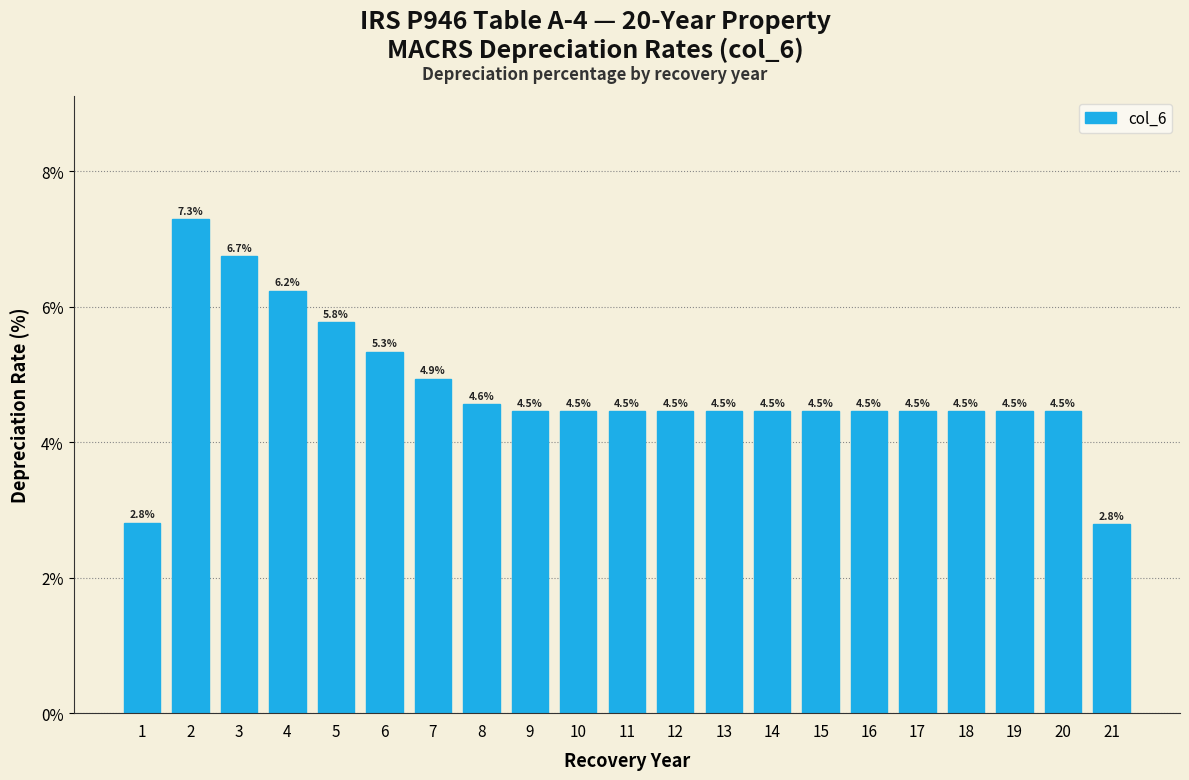

Reading left to right, what are all the values shown in this chart?

2.8	7.3	6.7	6.2	5.8	5.3	4.9	4.6	4.5	4.5	4.5	4.5	4.5	4.5	4.5	4.5	4.5	4.5	4.5	4.5	2.8